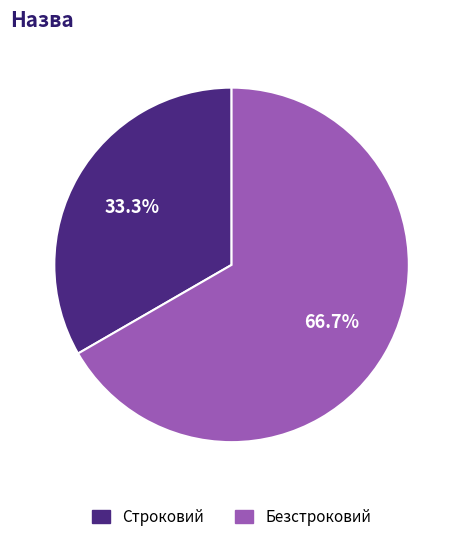

True or false: Безстроковий accounts for 67% of the total.

True